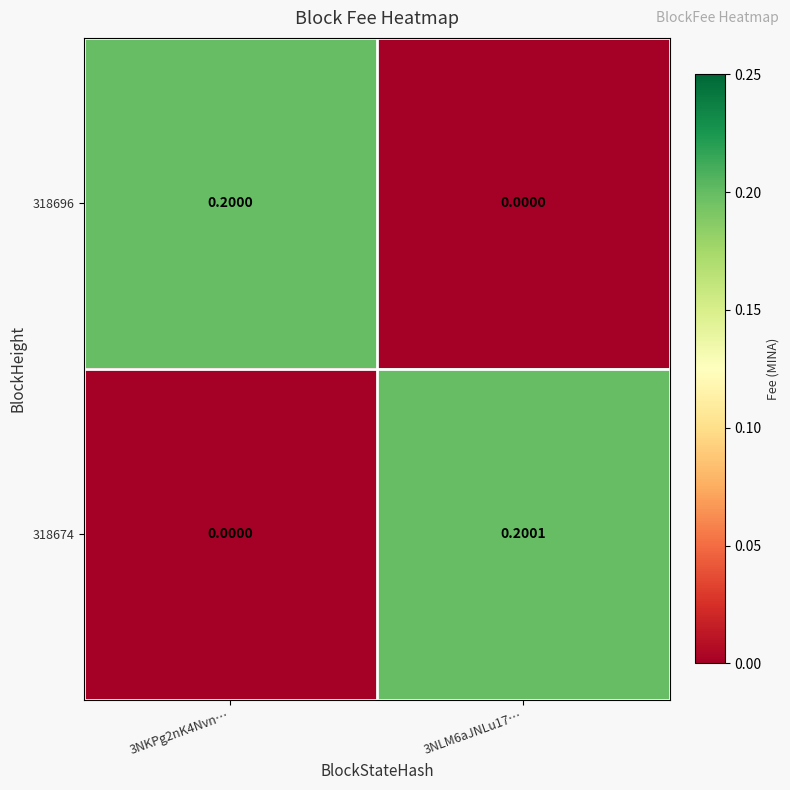

At which category is the sum across all series the highest?

3NLM6aJNLu17…